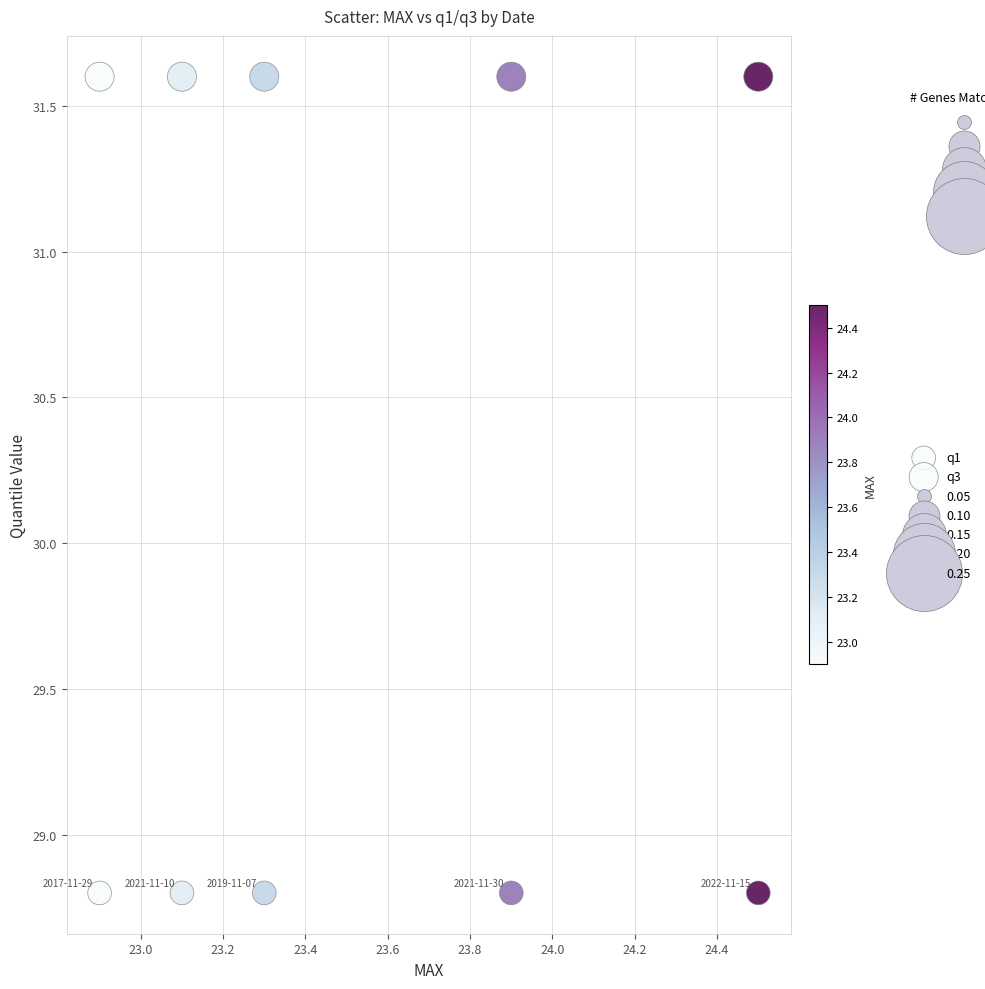

How many points are shown in the scatter plot?

10